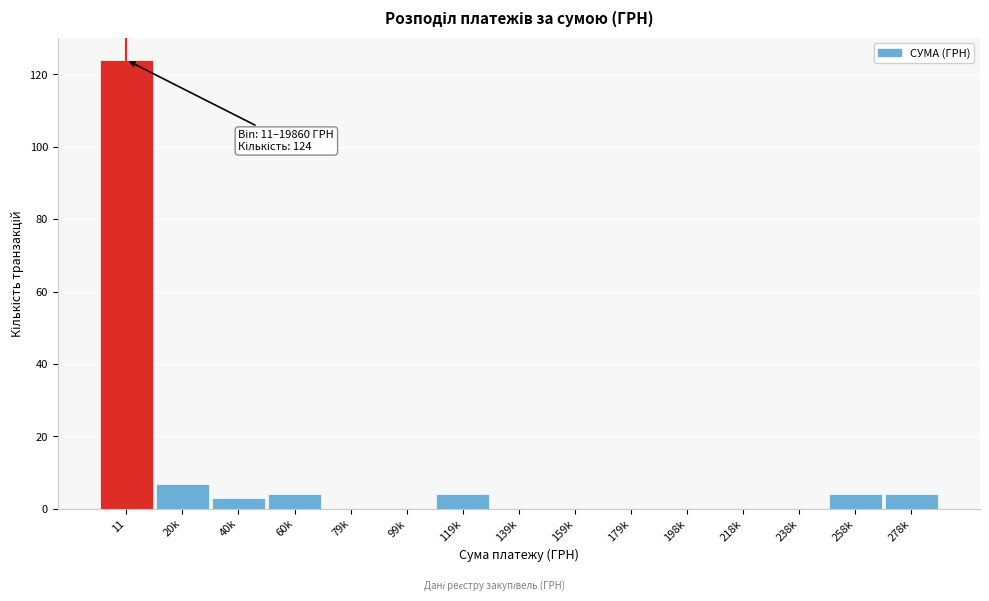

Reading right to left, what are all the values shown in this chart?

278k=4	258k=4	238k=0	218k=0	198k=0	179k=0	159k=0	139k=0	119k=4	99k=0	79k=0	60k=4	40k=3	20k=7	11=124